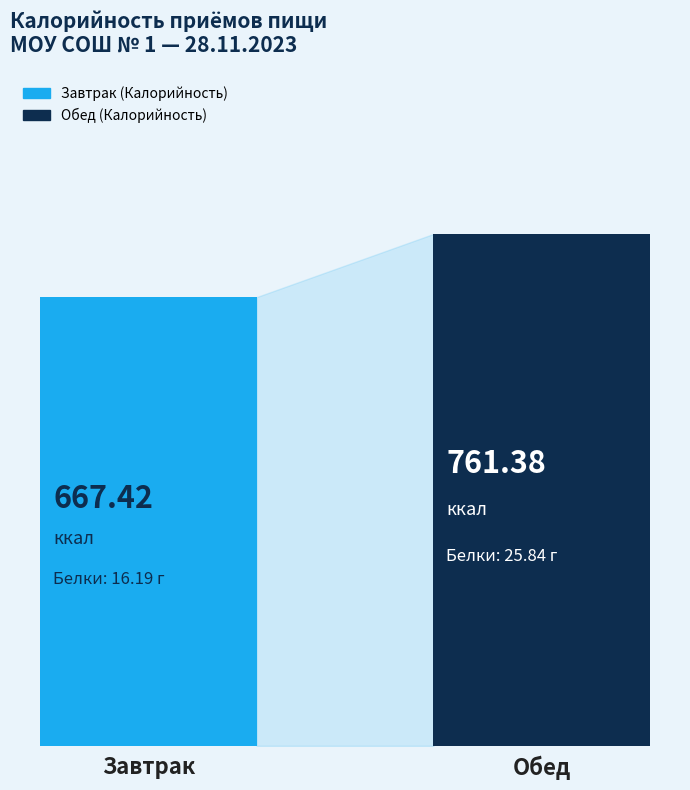

What is the approximate value at Обед?

761.4